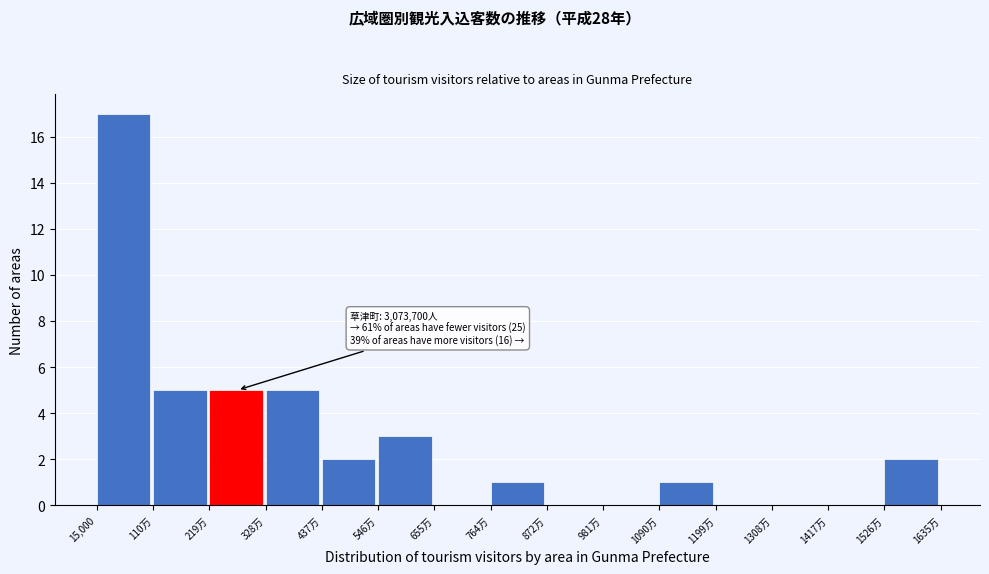

Reading left to right, list all the values displayed in this chart.

15,000=17	110万=5	219万=5	328万=5	437万=2	546万=3	655万=0	764万=1	872万=0	981万=0	1090万=1	1199万=0	1308万=0	1417万=0	1526万=2